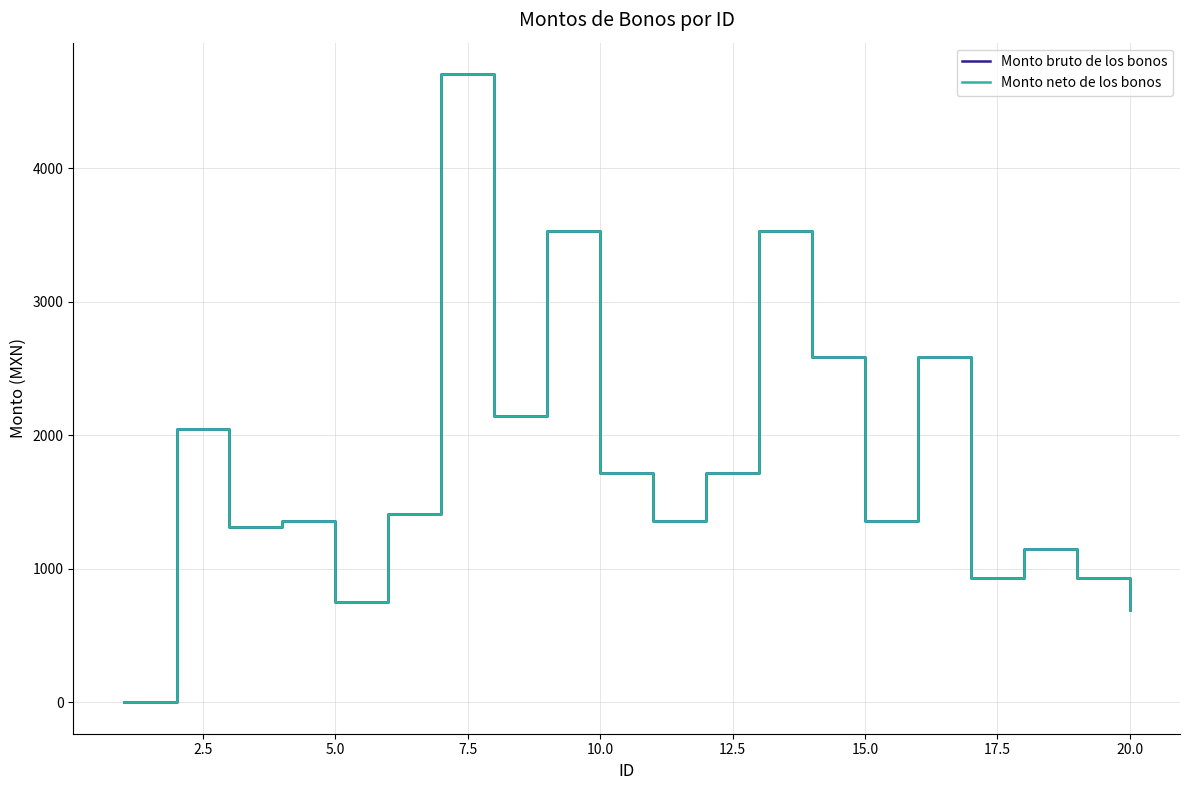

Reading right to left, what are all the values shown in this chart?

Monto bruto de los bonos: 690.2	928.5	1148.3	928.5	2588.2	1357.2	2588.2	3529.4	1714.3	1357.2	1714.3	3529.4	2142.8	4705.9	1410.6	749.9	1357.5	1312.8	2044.7	0.0
Monto neto de los bonos: 690.2	928.5	1148.3	928.5	2588.2	1357.2	2588.2	3529.4	1714.3	1357.2	1714.3	3529.4	2142.8	4705.9	1410.6	749.9	1357.5	1312.8	2044.7	0.0